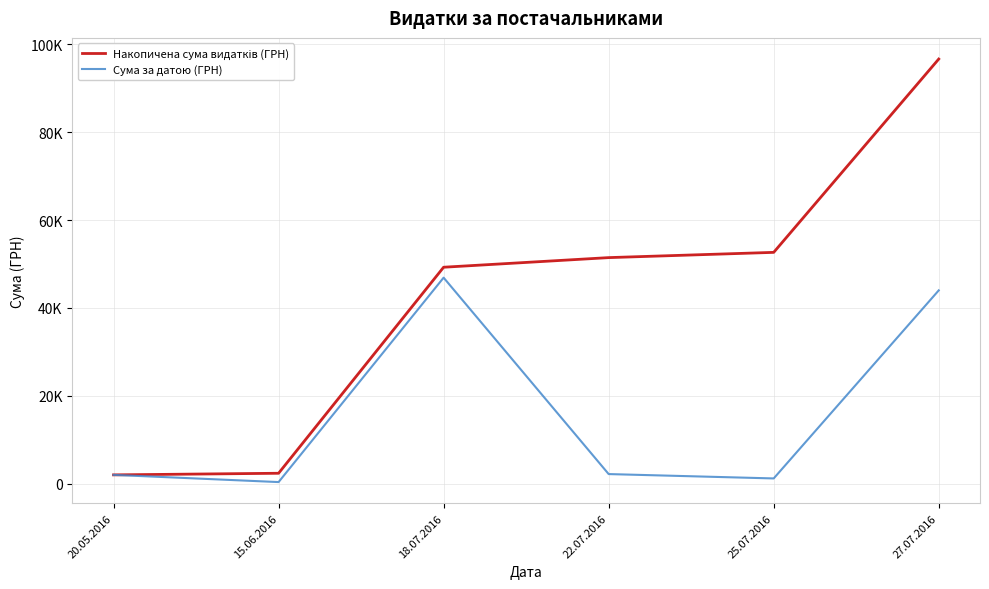

Reading right to left, what are all the values shown in this chart?

Накопичена сума видатків (ГРН): 27.07.2016=96674.1	25.07.2016=52663.1	22.07.2016=51467.1	18.07.2016=49278.2	15.06.2016=2374.2	20.05.2016=2007.0
Сума за датою (ГРН): 27.07.2016=44011.0	25.07.2016=1196.0	22.07.2016=2188.9	18.07.2016=46904.0	15.06.2016=367.2	20.05.2016=2007.0